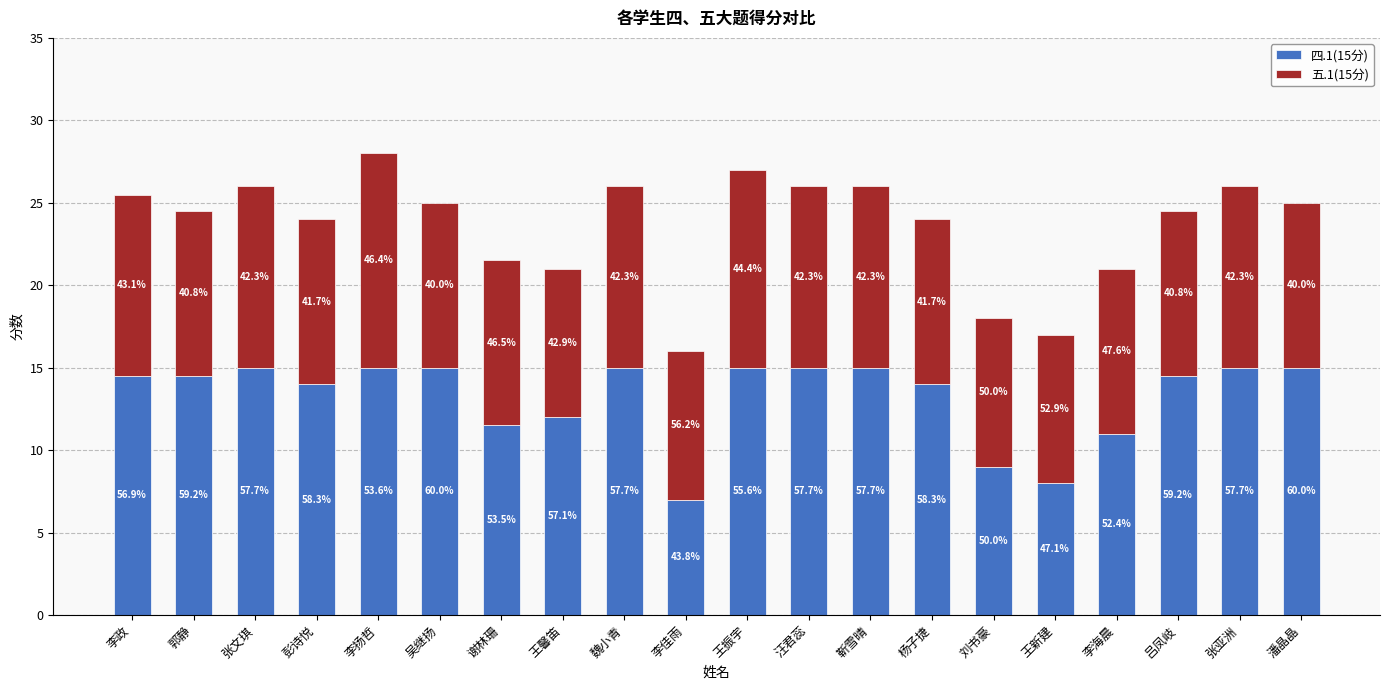

List the series in order of their overall mean, highest first.

四.1(15分), 五.1(15分)